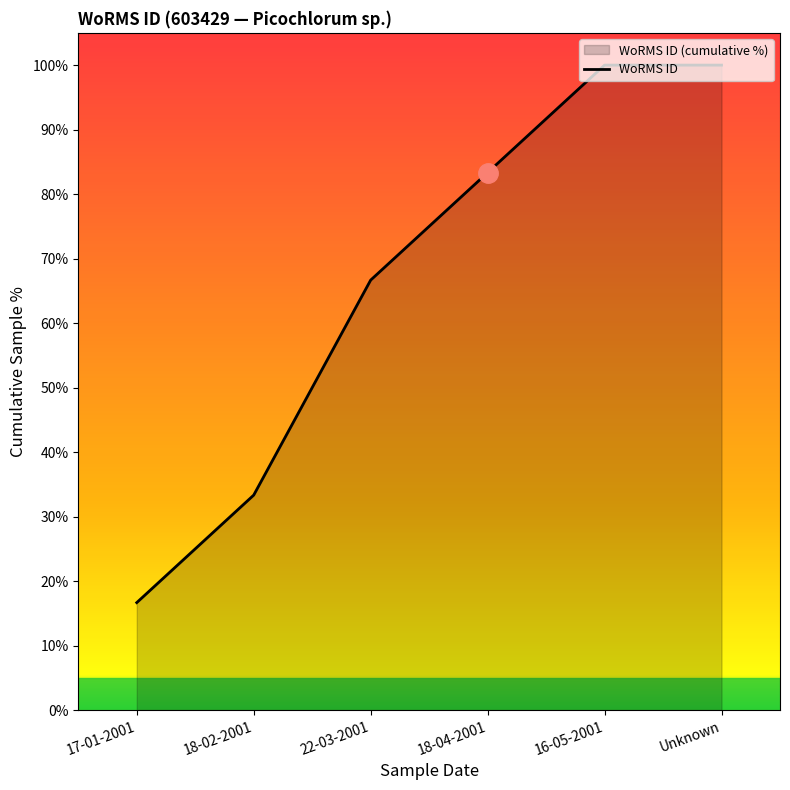

Reading right to left, list all the values displayed in this chart.

Unknown=100.0	16-05-2001=100.0	18-04-2001=83.3	22-03-2001=66.7	18-02-2001=33.3	17-01-2001=16.7